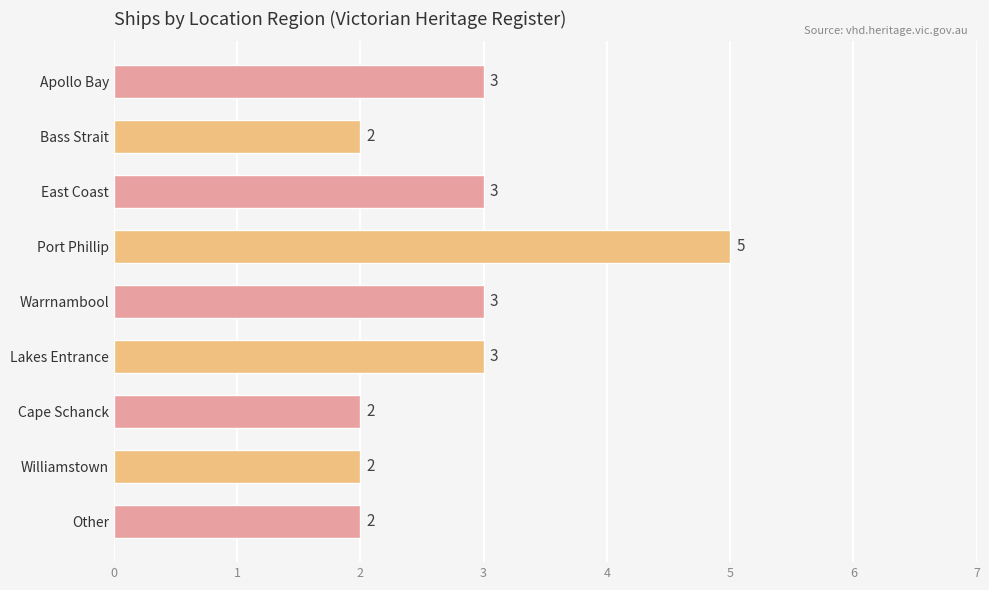

What is the maximum value shown in the chart?

5